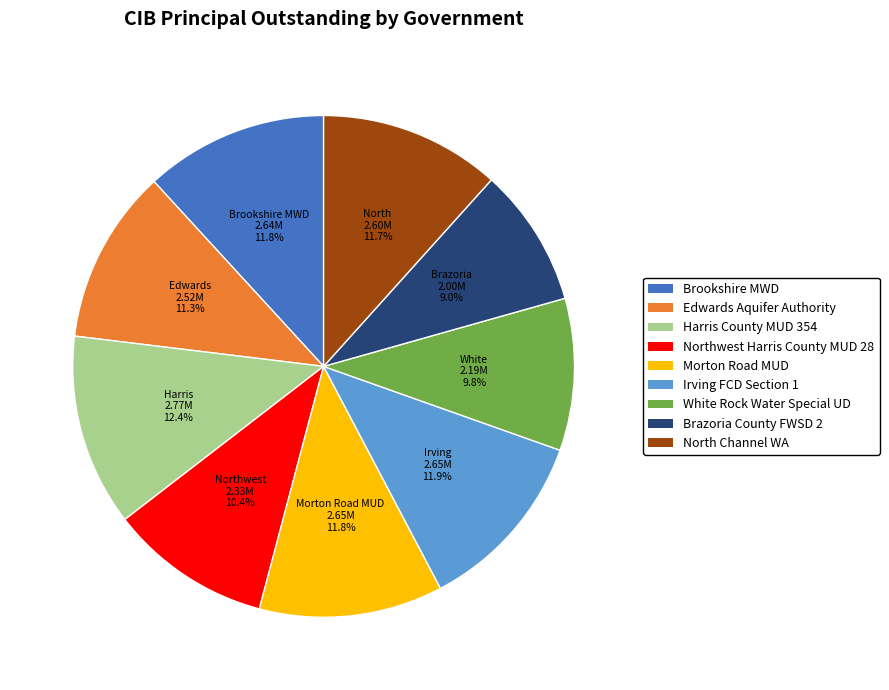

How many slices are in this pie chart?

9